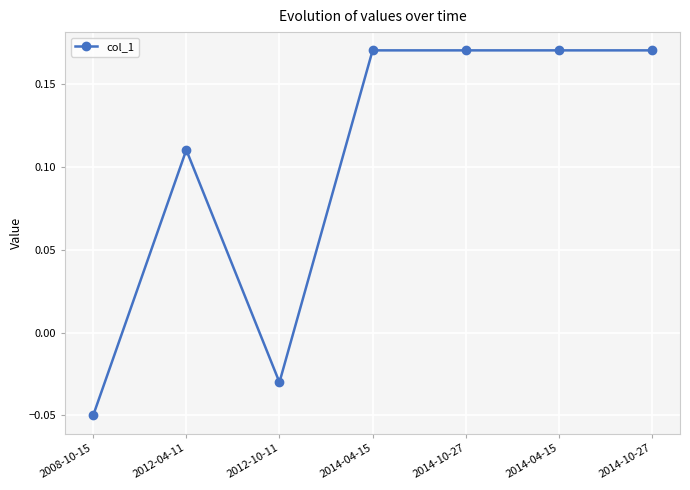

What is the difference between the maximum and minimum values?

0.2